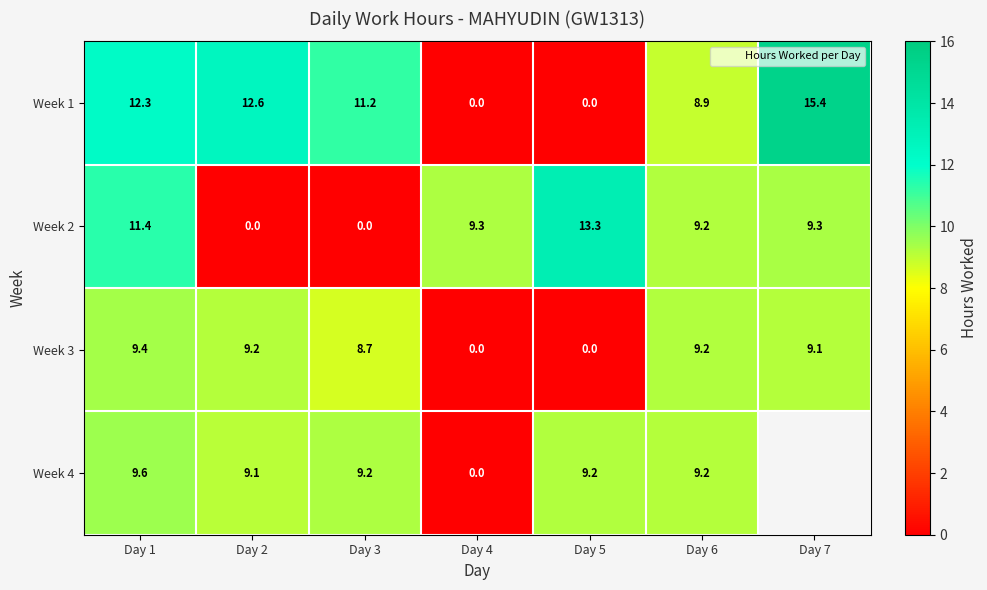

At which label is Week 3 closest to 4?

Day 4